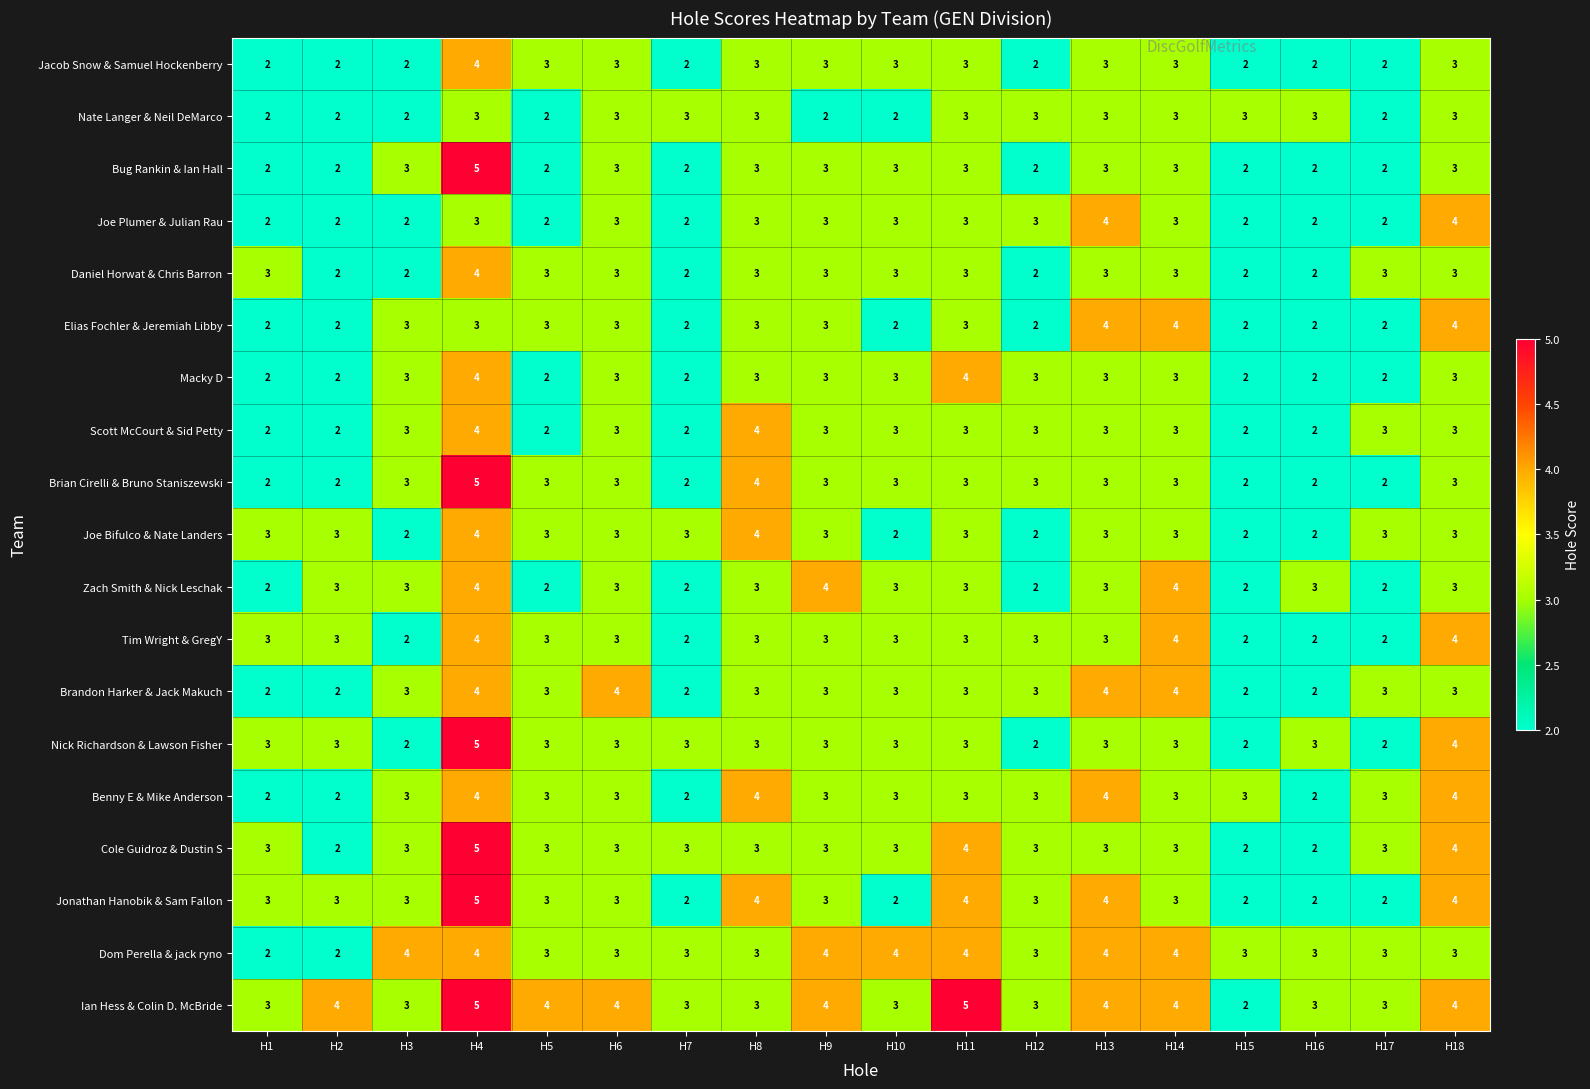

What is the sum of all Benny E & Mike Anderson values?

54